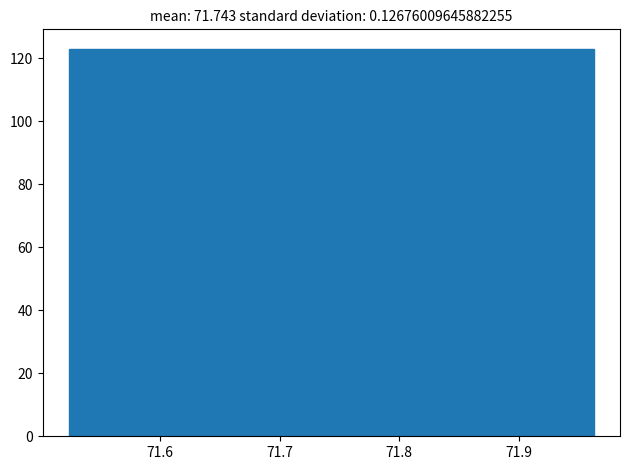

Reading left to right, list every bar in this chart as the range it spans on the x-axis followed by its height. Neither the bar edges nor the heights are printed on the chart, so give them approximately, as read against the axes.

71.52 to 71.57: 124
71.57 to 71.61: 124
71.61 to 71.66: 124
71.66 to 71.70: 124
71.70 to 71.74: 124
71.74 to 71.79: 124
71.79 to 71.83: 124
71.83 to 71.87: 124
71.87 to 71.92: 124
71.92 to 71.96: 124